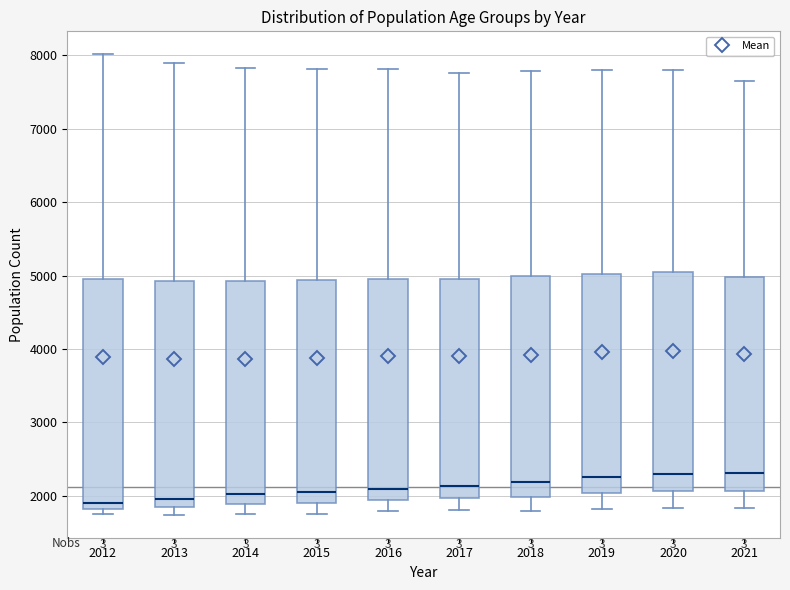

Reading left to right, transcribe this box plot: for each box, give where its median line is, the range the box spans, and where its two whiskers end, as read against the y-axis. The values are not printed on the chart, so give them approximately, as read against the axis.

2012: median 1900, box 1800 to 5000, whiskers 1800 (just below the box's lower edge) to 8000
2013: median 2000, box 1900 to 4900, whiskers 1700 to 7900
2014: median 2000, box 1900 to 4900, whiskers 1800 to 7800
2015: median 2100, box 1900 to 4900, whiskers 1800 to 7800
2016: median 2100, box 1900 to 5000, whiskers 1800 to 7800
2017: median 2100, box 2000 to 5000, whiskers 1800 to 7800
2018: median 2200, box 2000 to 5000, whiskers 1800 to 7800
2019: median 2300, box 2000 to 5000, whiskers 1800 to 7800
2020: median 2300, box 2100 to 5000, whiskers 1800 to 7800
2021: median 2300, box 2100 to 5000, whiskers 1800 to 7600